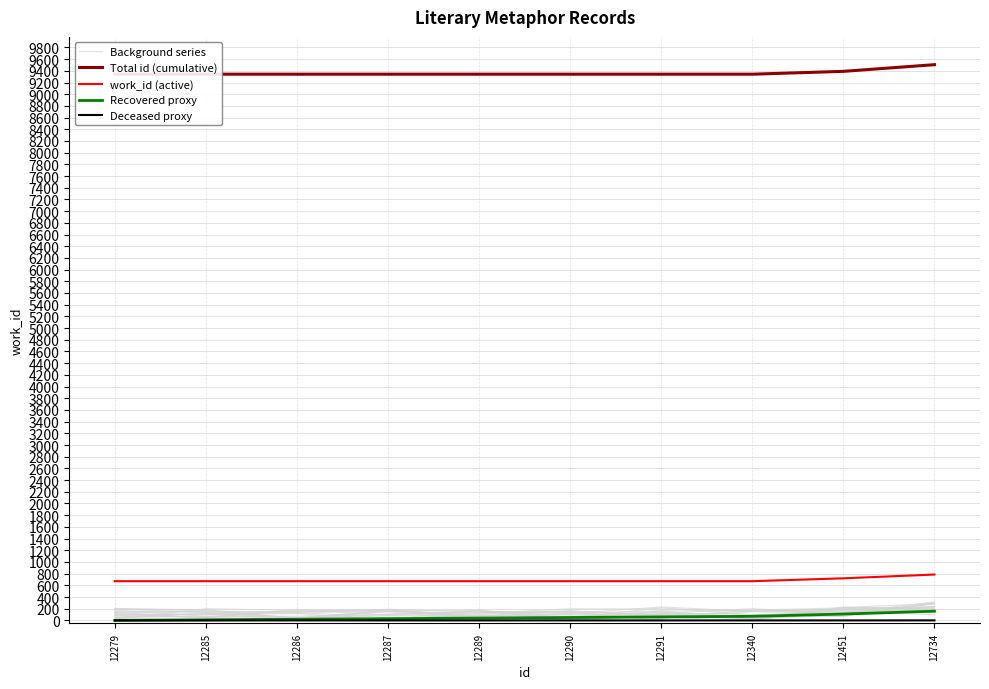

What is the total value across all series at 12290?

10080.5